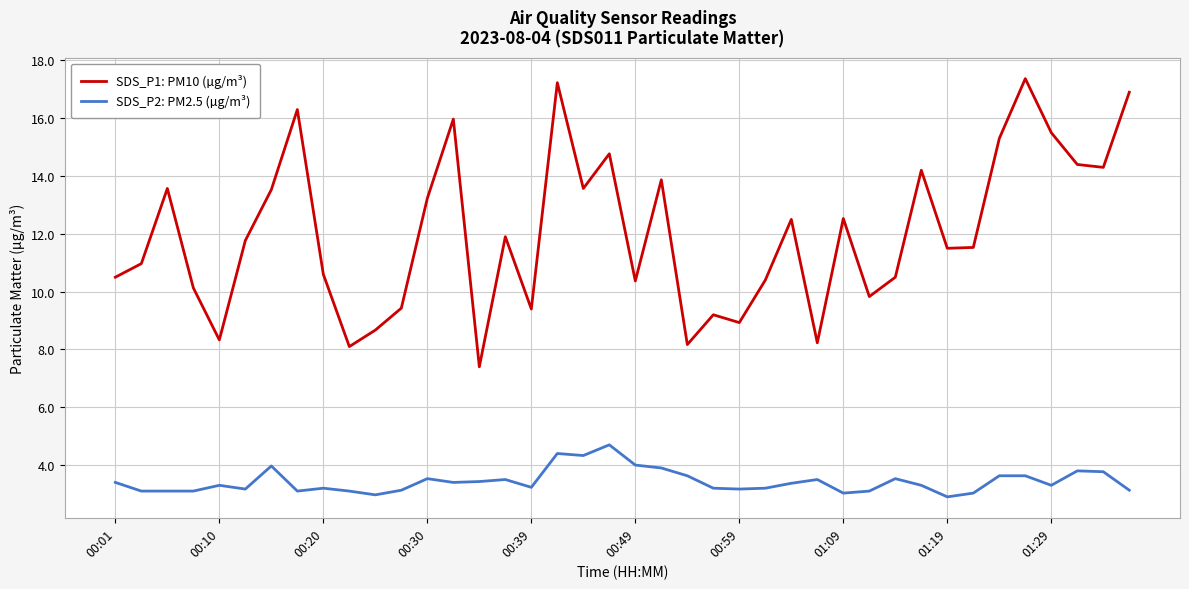

Rank the series by their maximum value, from lowest to highest.

SDS_P2: PM2.5 (µg/m³), SDS_P1: PM10 (µg/m³)